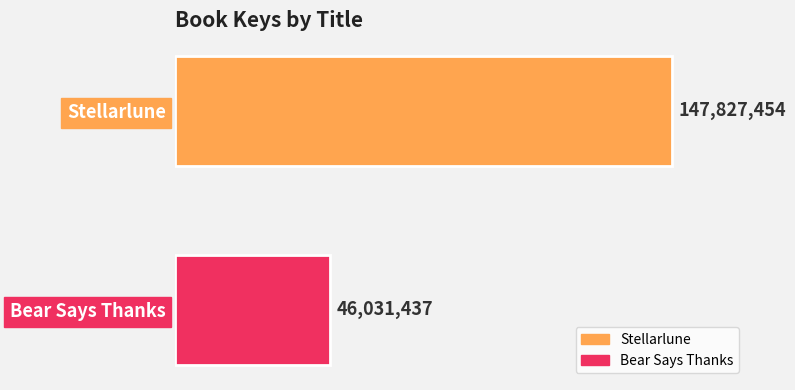

What is the sum of all values?

193858891